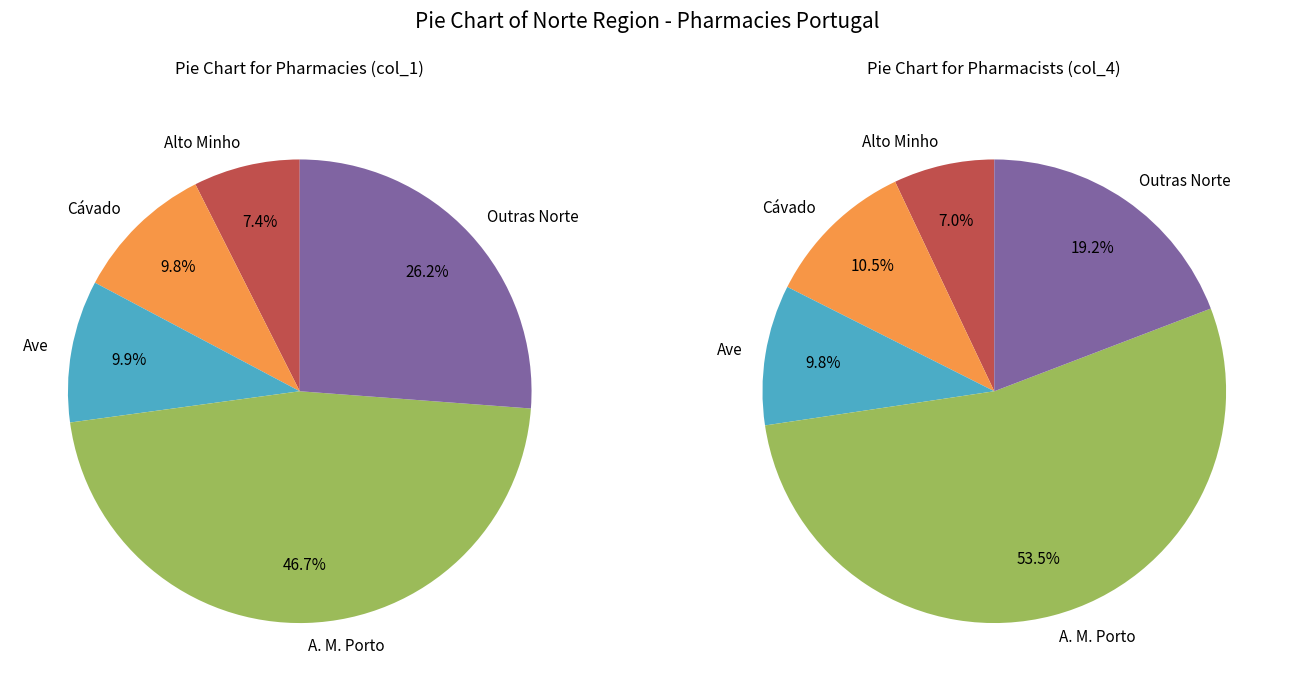

Is it true that Norte is 66% of the pie?

False